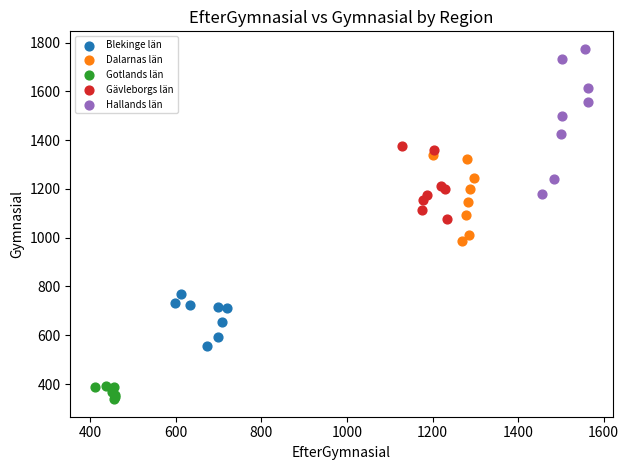

Which series contains the highest Y value?

Hallands län